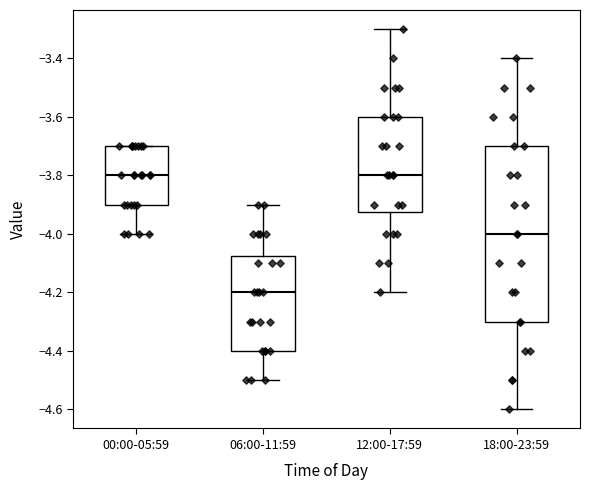

Reading left to right, transcribe this box plot: for each box, give where its median line is, the range the box spans, and where its two whiskers end, as read against the y-axis. The values are not printed on the chart, so give them approximately, as read against the axis.

00:00-05:59: median -3.80, box -3.90 to -3.70, whiskers -4.00 to -3.70
06:00-11:59: median -4.20, box -4.40 to -4.08, whiskers -4.50 to -3.90
12:00-17:59: median -3.80, box -3.92 to -3.60, whiskers -4.20 to -3.30
18:00-23:59: median -4.00, box -4.30 to -3.70, whiskers -4.60 to -3.40